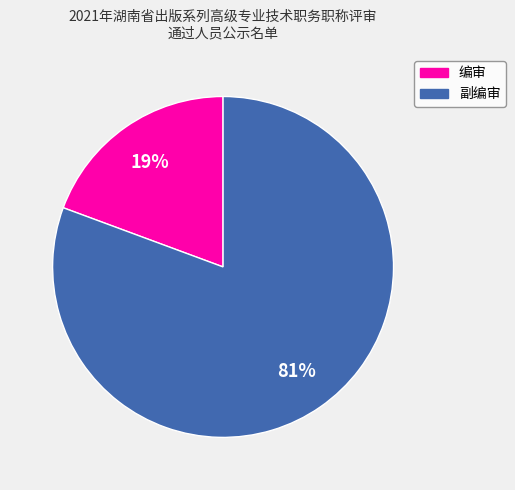

What percentage is the 副编审 slice, to the nearest percent?

81%